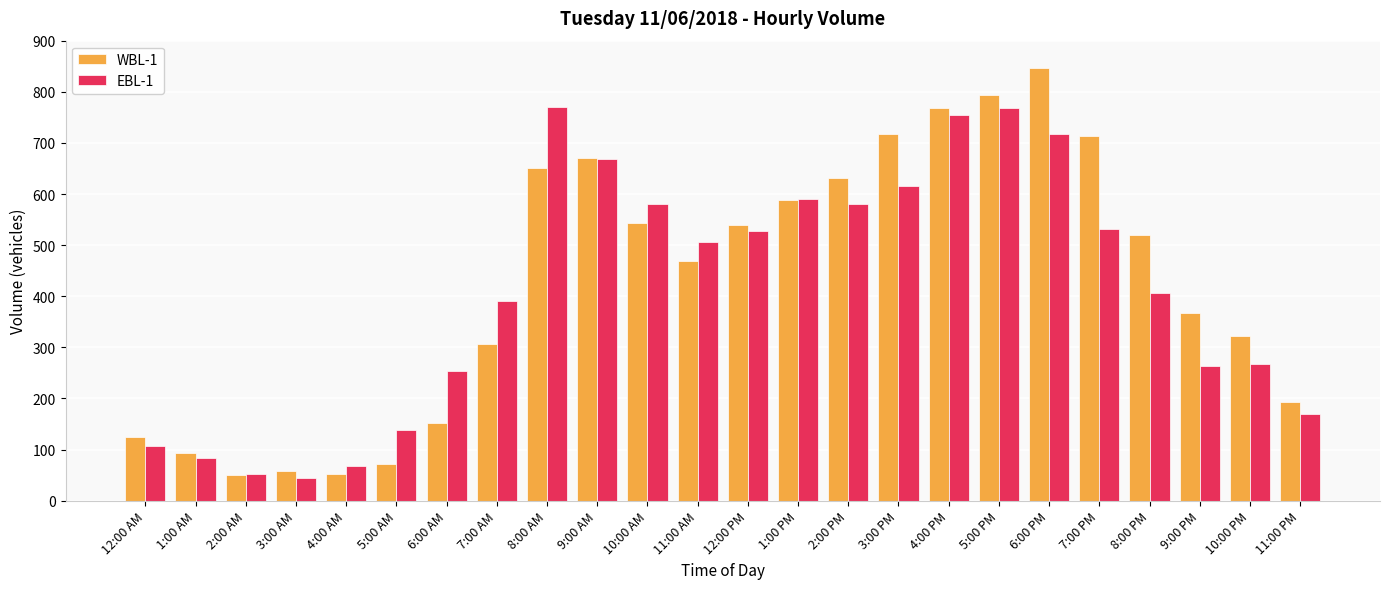

Which series has the widest spread of values?

WBL-1